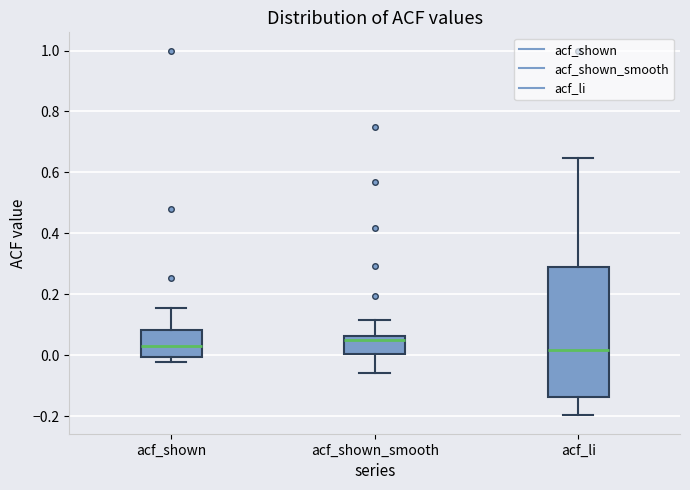

Which box is the tallest, from its lower edge to its upper edge?

acf_li